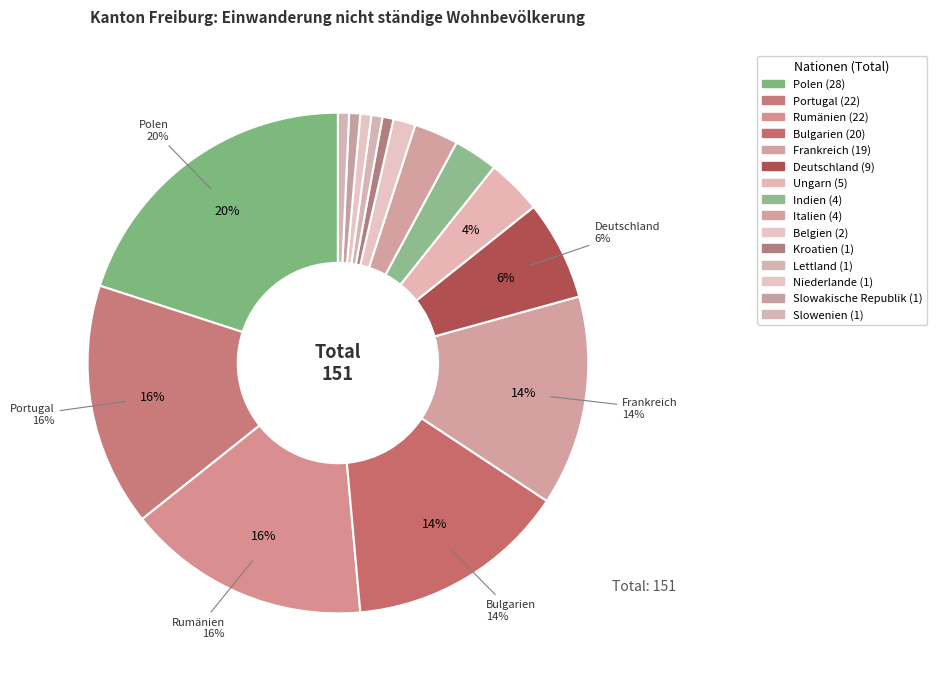

Is it true that Slowakische Republik is 1% of the pie?

True